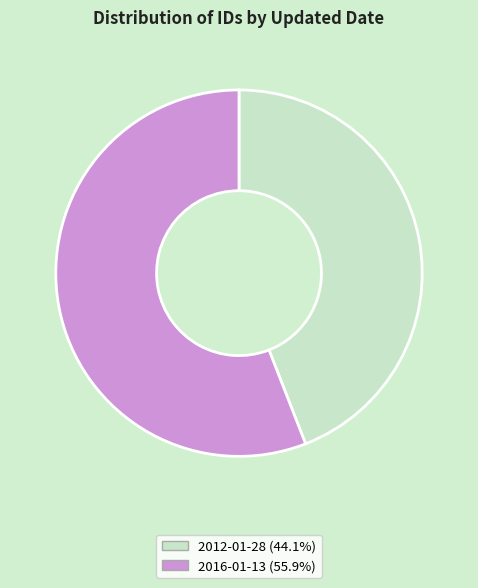

Combined, do 2016-01-13 and 2012-01-28 account for over 50%?

Yes